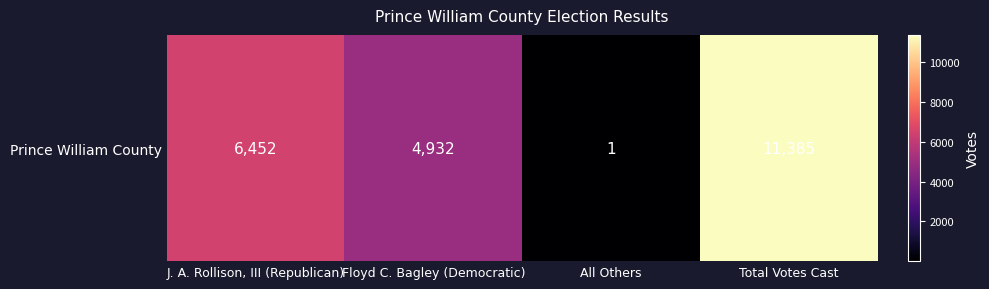

List the labels in order of value, smallest first.

All Others, Floyd C. Bagley (Democratic), J. A. Rollison, III (Republican), Total Votes Cast